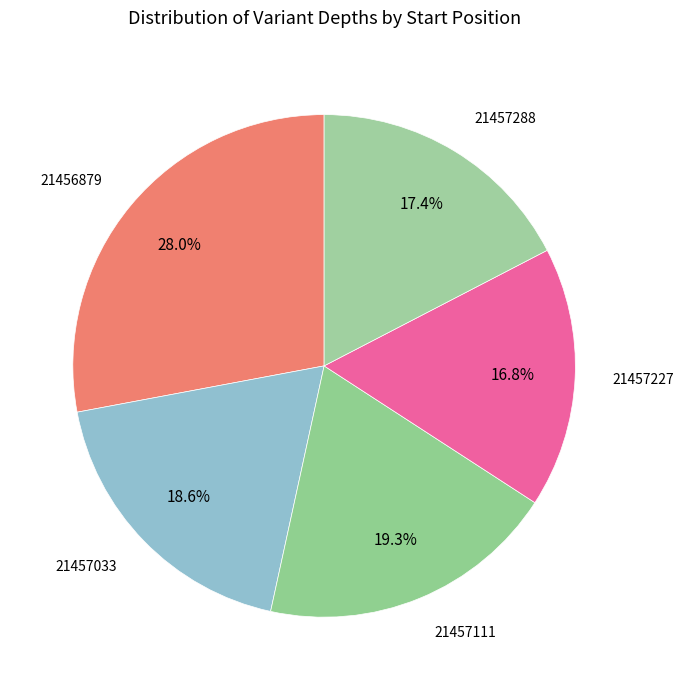

To the nearest percent, what is the average slice percentage?

20%